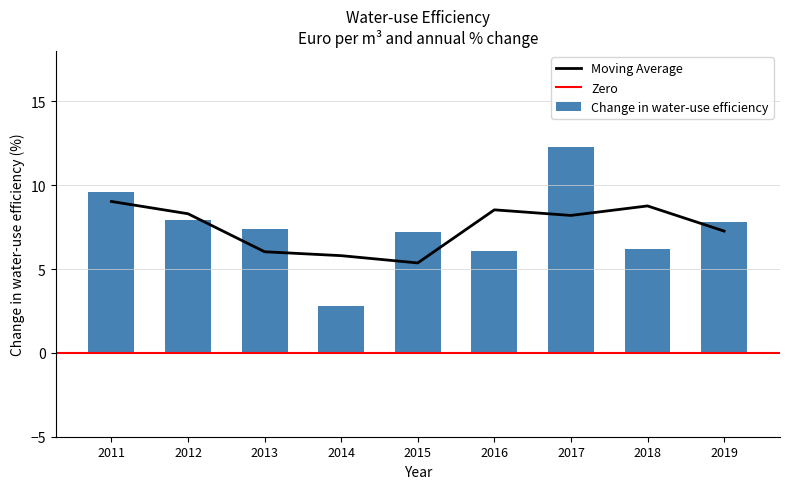

At which label does the data first exceed 7?

2011